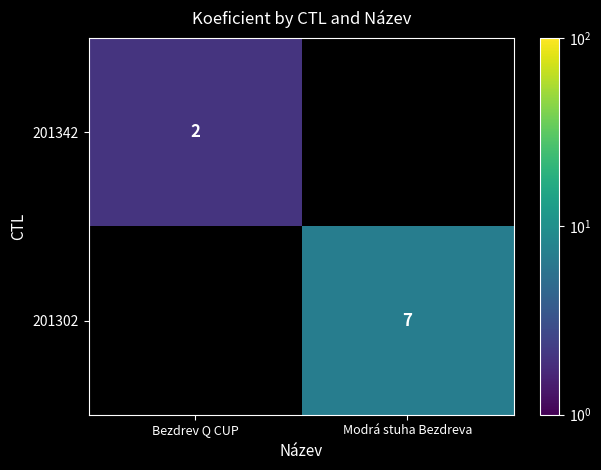

Which category has the lowest value across all series?

Bezdrev Q CUP